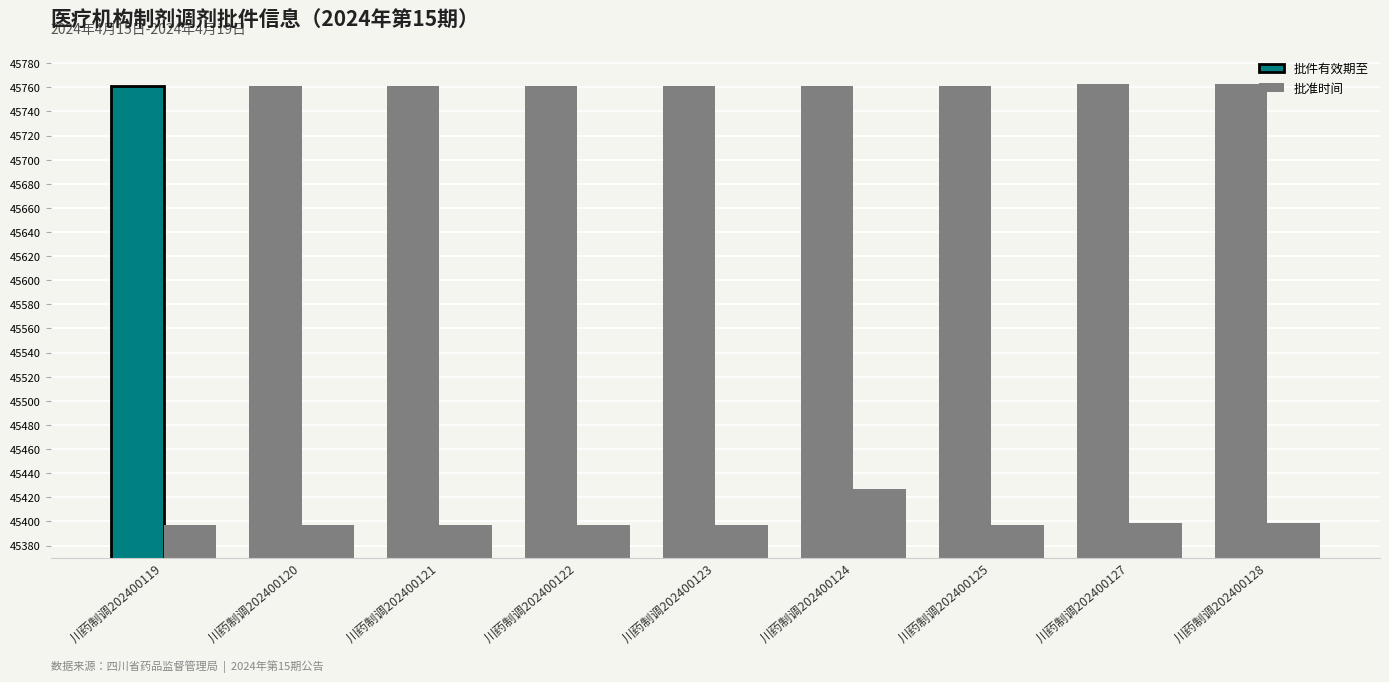

Does the chart contain any negative values?

No